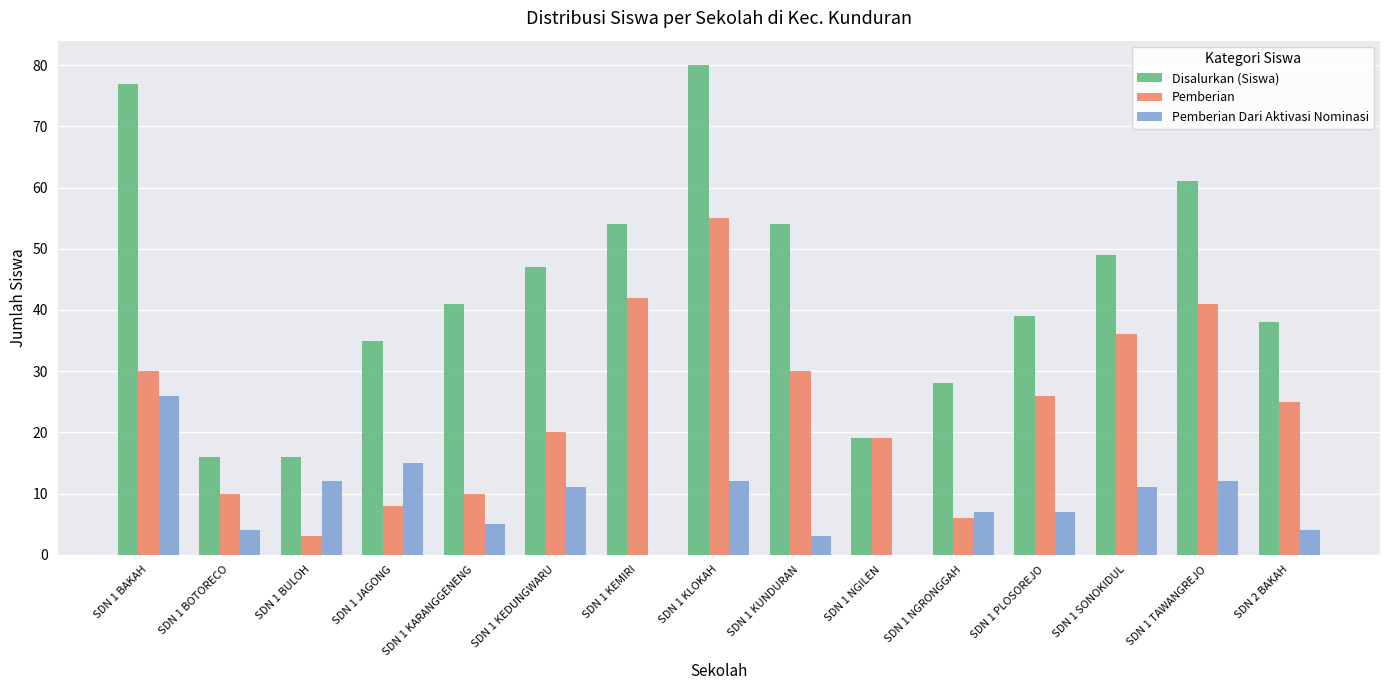

Between SDN 1 KARANGGENENG and SDN 1 KEDUNGWARU, which series saw the biggest shift?

Pemberian